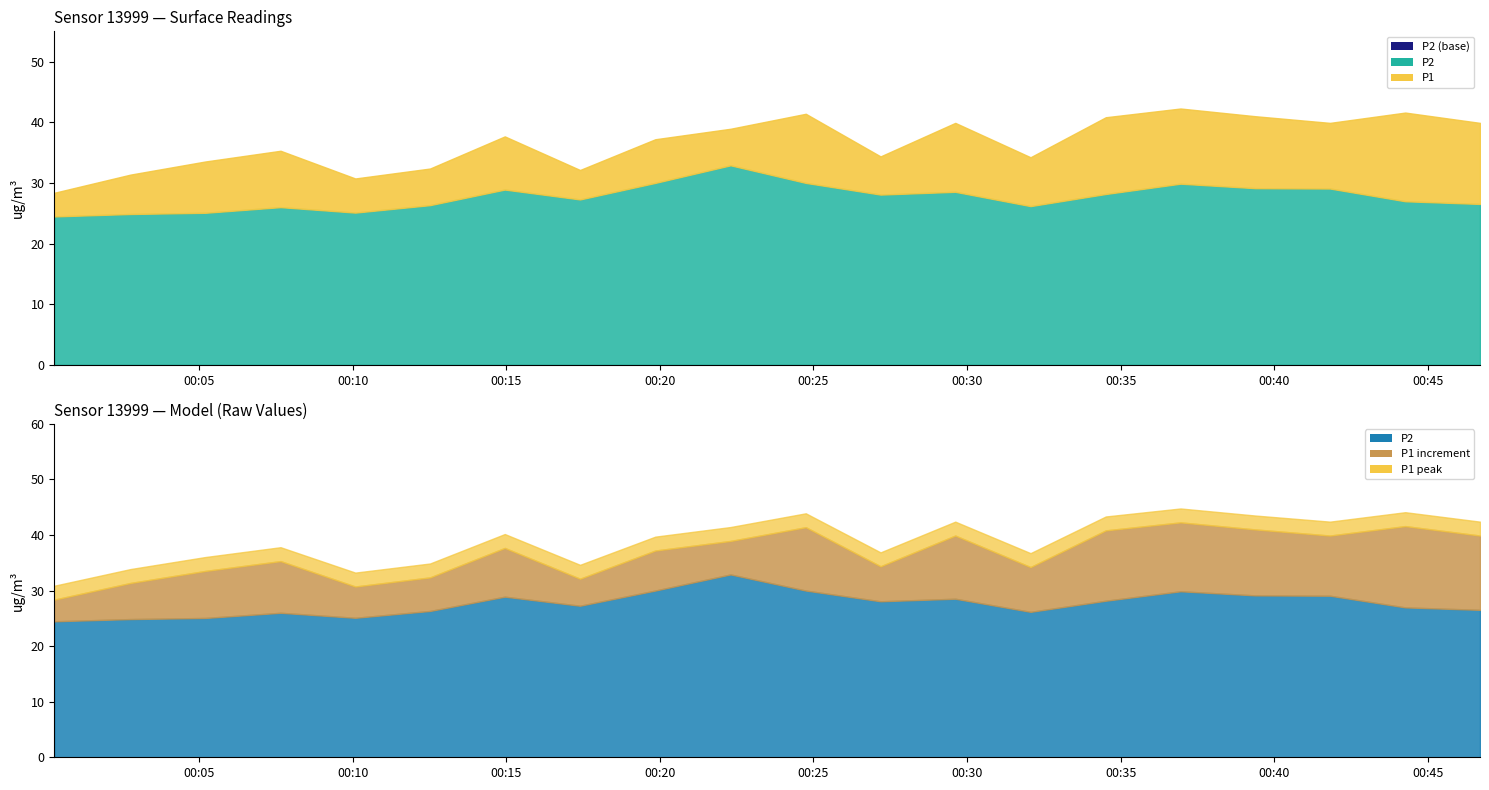

What is the value of the P2 point at the 16th from the left?

29.9